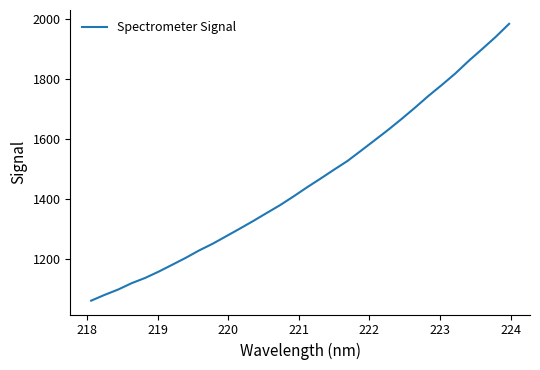

What is the smallest value displayed?

1061.1